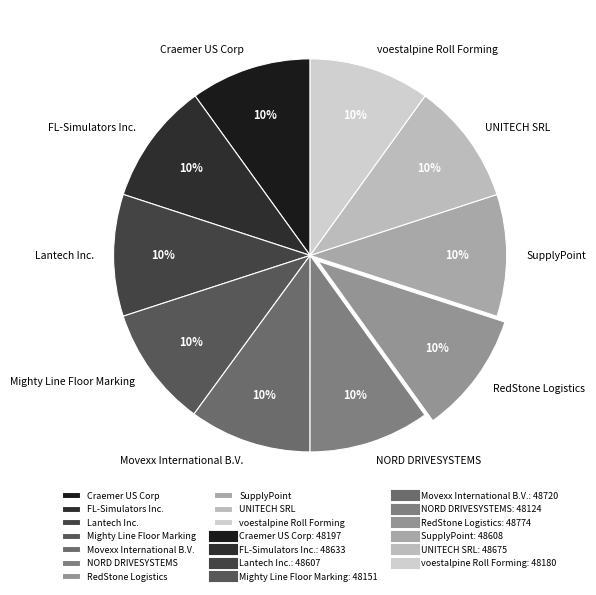

Combined, do UNITECH SRL and NORD DRIVESYSTEMS account for over 50%?

No